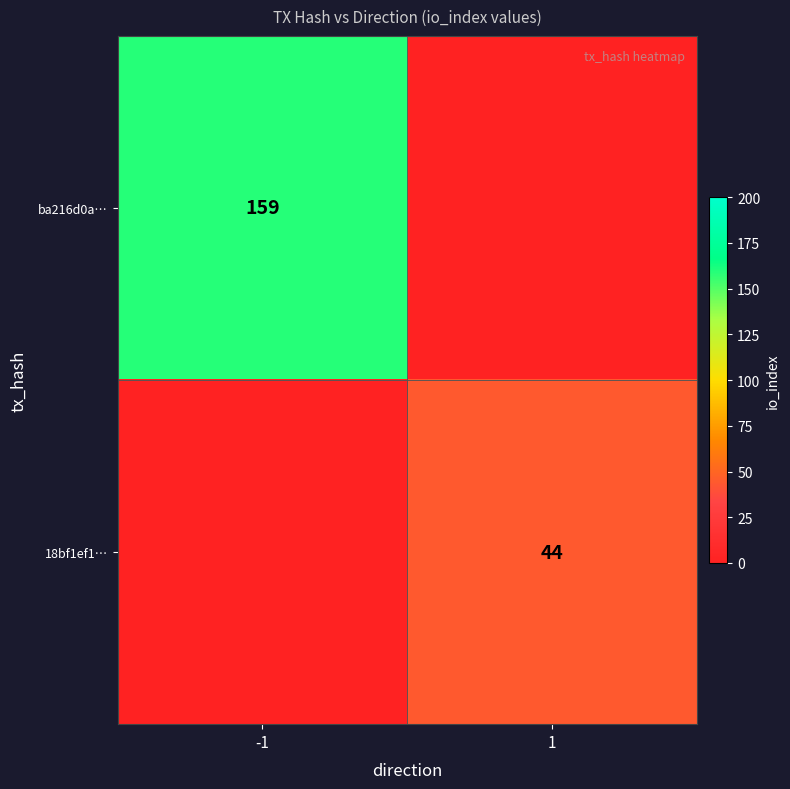

Is it true that ba216d0a… equals 266 at -1?

False